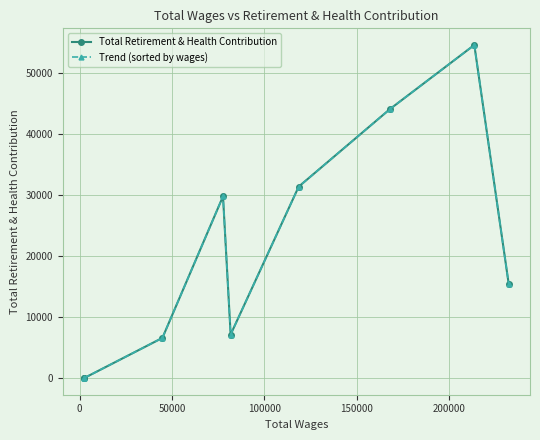

How many values in Total Retirement & Health Contribution are above zero?

7